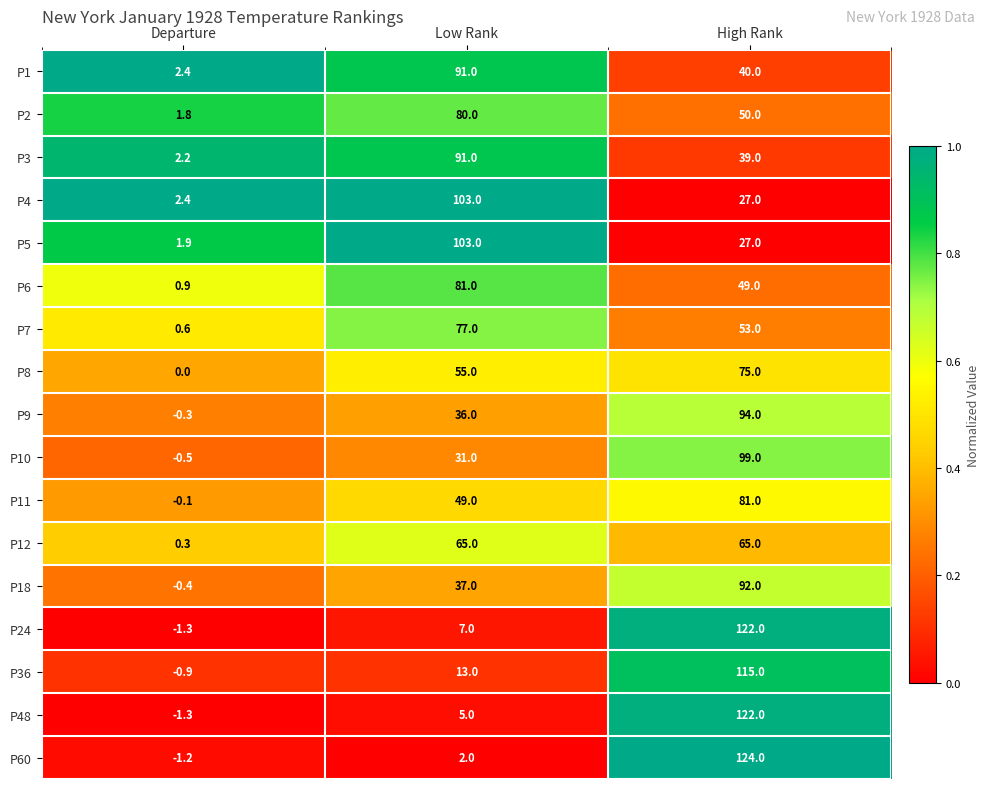

The P5 series shows 27.0 at High Rank. True or false?

True